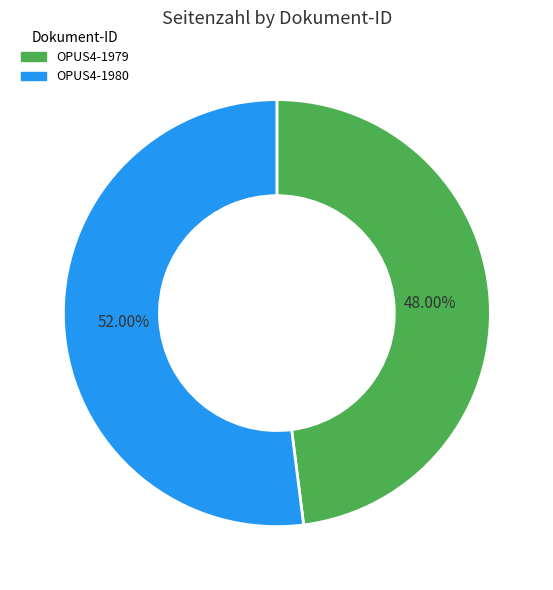

What is the ratio of the value at OPUS4-1979 to the value at OPUS4-1980?

0.9